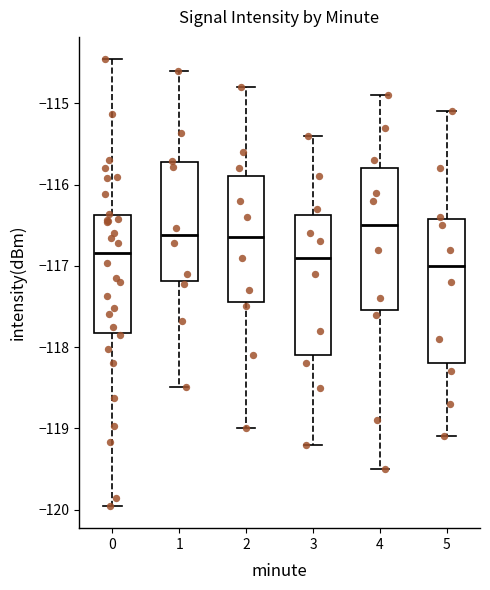

Reading left to right, transcribe this box plot: for each box, give where its median line is, the range the box spans, and where its two whiskers end, as read against the y-axis. The values are not printed on the chart, so give them approximately, as read against the axis.

0: median -116.8, box -117.8 to -116.4, whiskers -120.0 to -114.5
1: median -116.6, box -117.2 to -115.7, whiskers -118.5 to -114.6
2: median -116.6, box -117.4 to -115.9, whiskers -119.0 to -114.8
3: median -116.9, box -118.1 to -116.4, whiskers -119.2 to -115.4
4: median -116.5, box -117.5 to -115.8, whiskers -119.5 to -114.9
5: median -117.0, box -118.2 to -116.4, whiskers -119.1 to -115.1